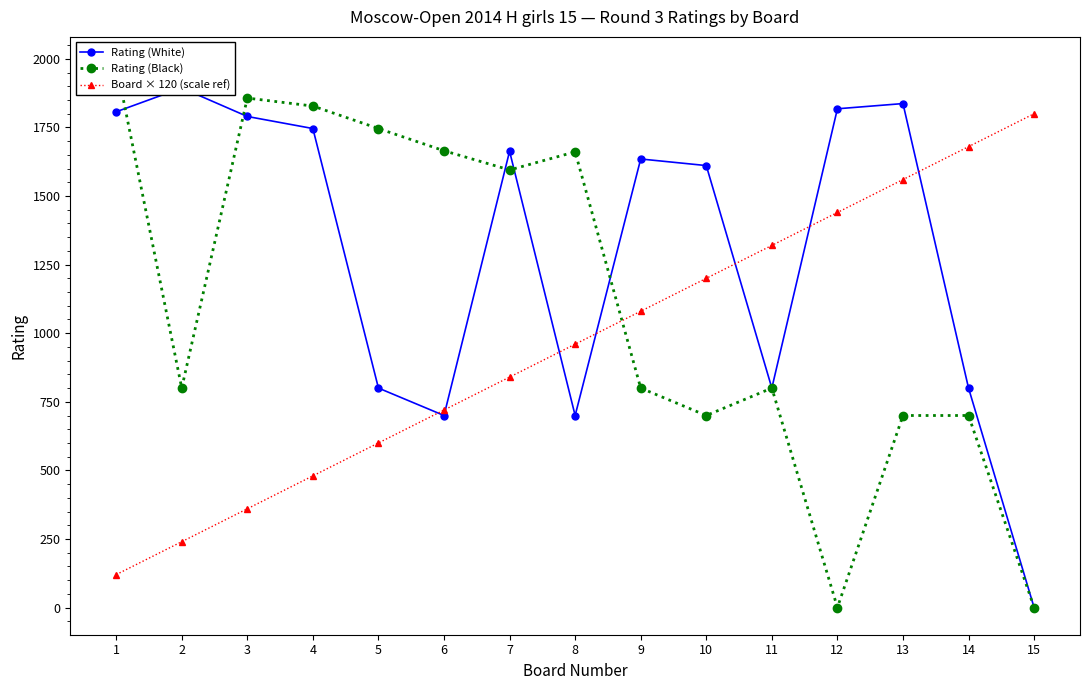

Rank the categories by Rating (White) value from highest to lowest.

2, 13, 12, 1, 3, 4, 7, 9, 10, 5, 11, 14, 6, 8, 15